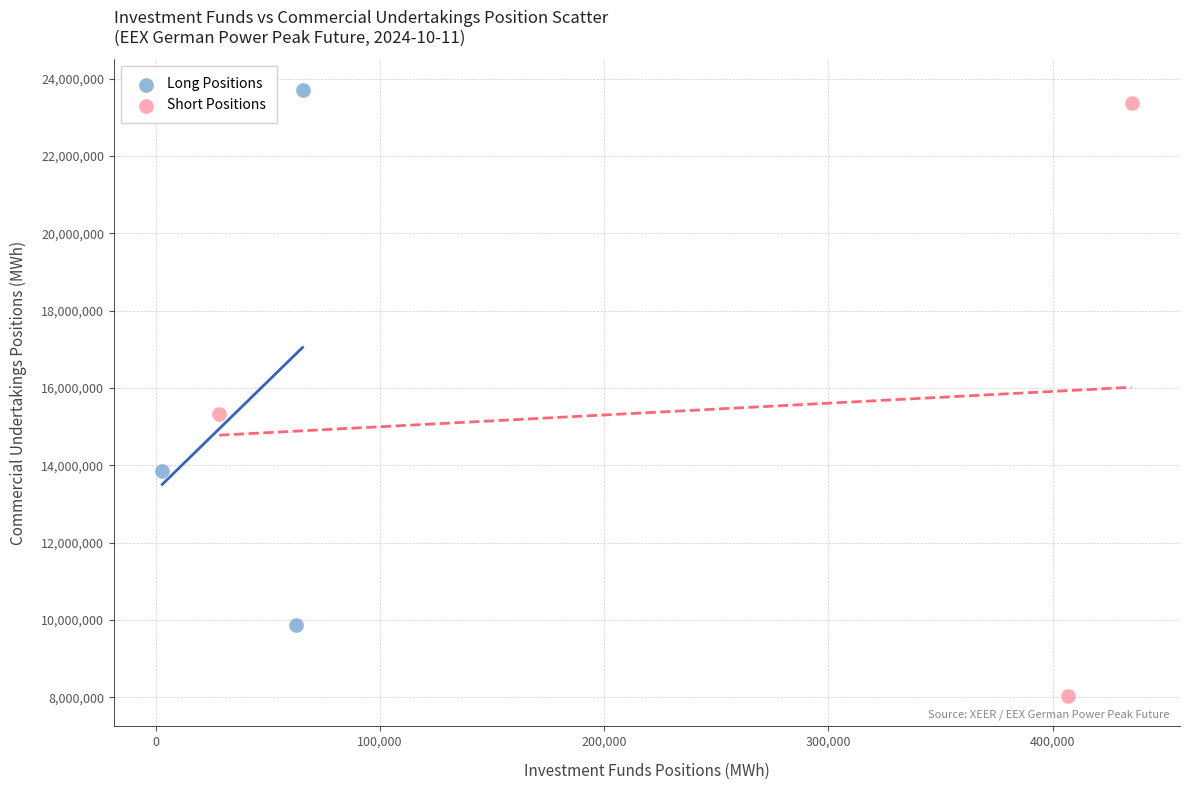

Which series has the widest spread of Y values?

Short Positions